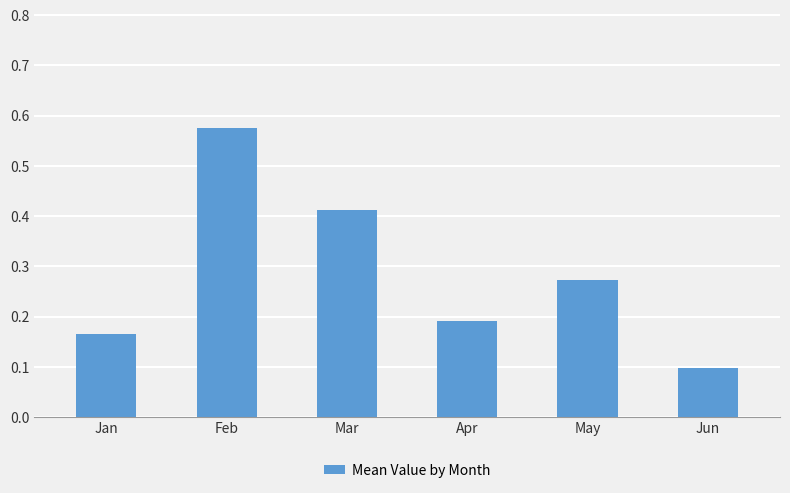

What is the difference between the maximum and minimum values?

0.5